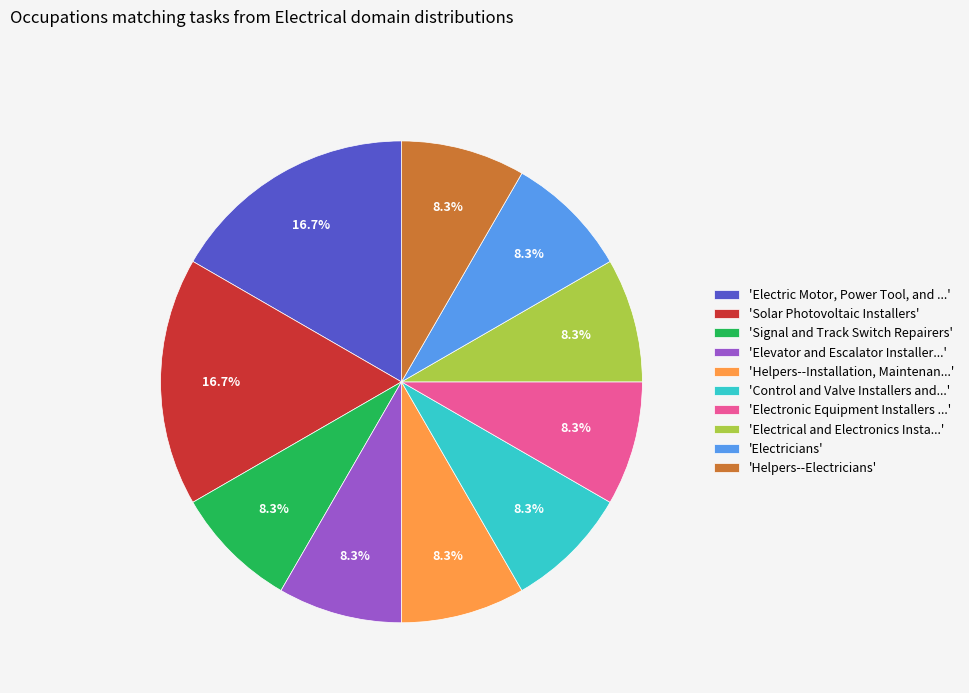

How many segments does this pie chart have?

10